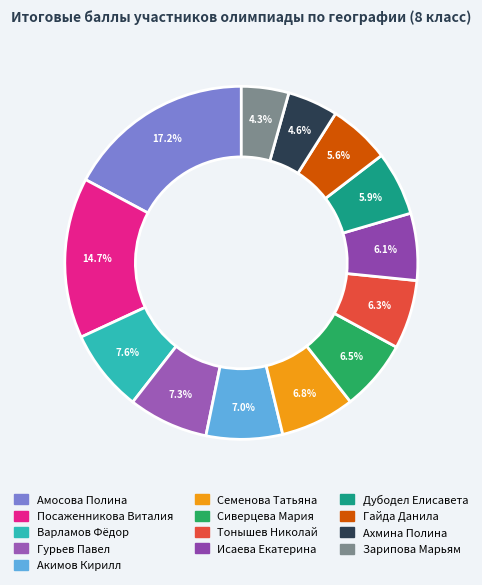

Between Акимов Кирилл and Тонышев Николай, which is larger?

Акимов Кирилл